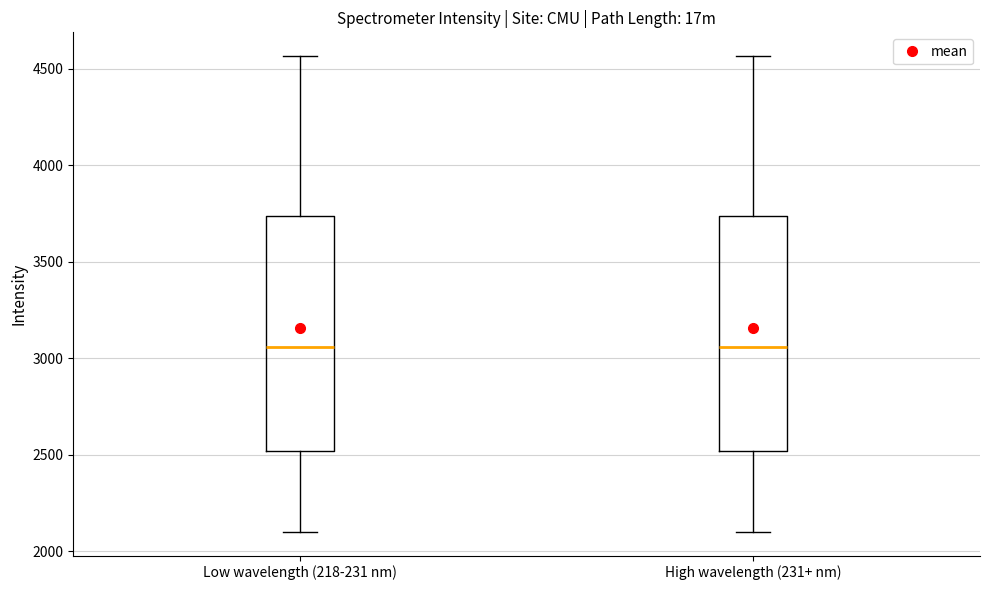

Reading left to right, transcribe this box plot: for each box, give where its median line is, the range the box spans, and where its two whiskers end, as read against the y-axis. The values are not printed on the chart, so give them approximately, as read against the axis.

Low wavelength (218-231 nm): median 3050, box 2500 to 3750, whiskers 2100 to 4550
High wavelength (231+ nm): median 3050, box 2500 to 3750, whiskers 2100 to 4550